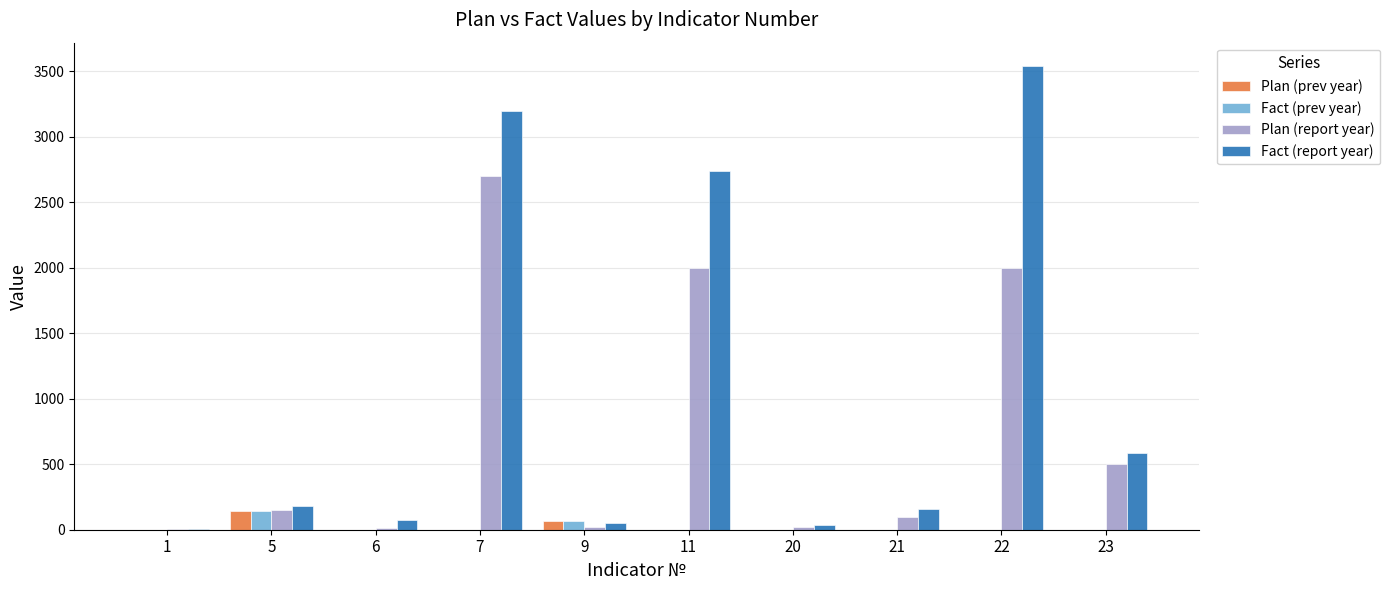

At which category is the sum across all series the highest?

7